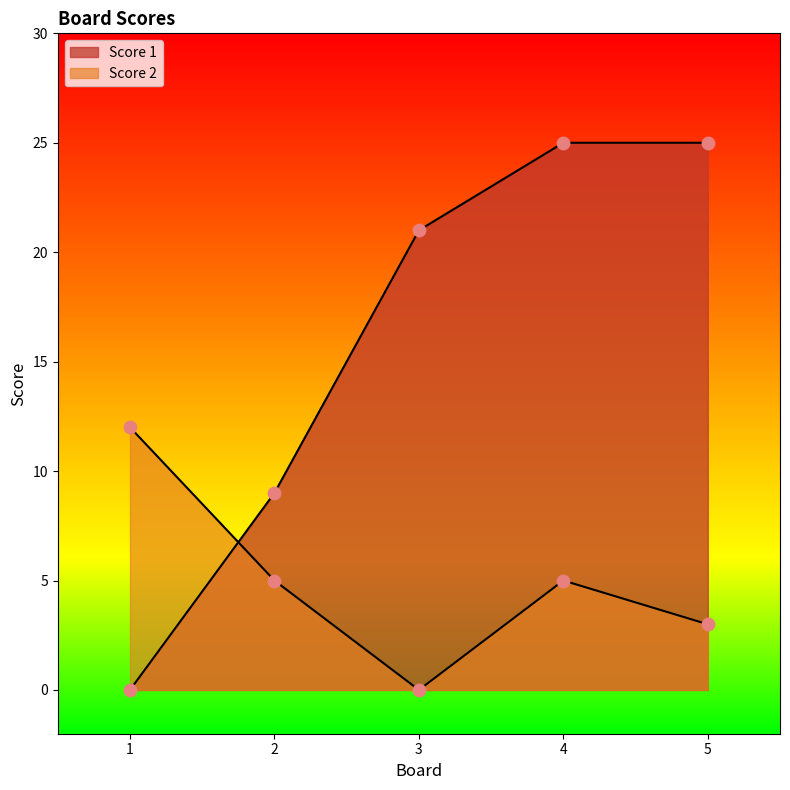

What are all the series names shown in the legend?

Score 1, Score 2